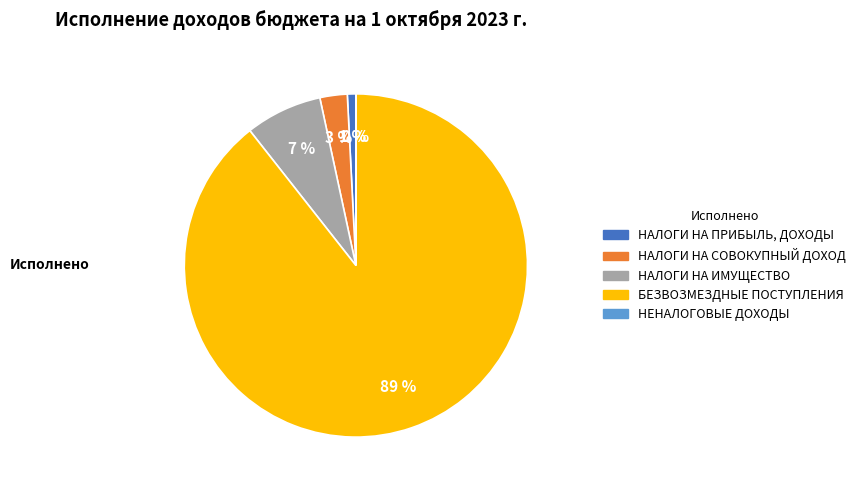

Which slice represents more than half of the pie?

БЕЗВОЗМЕЗДНЫЕ ПОСТУПЛЕНИЯ